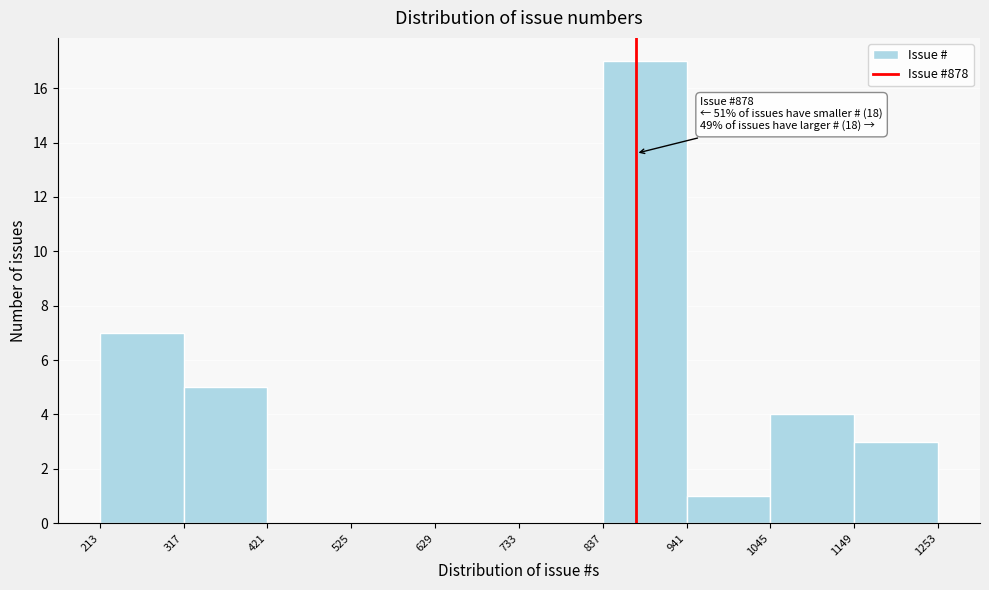

Which range on the x-axis has the tallest bar?

837 to 941